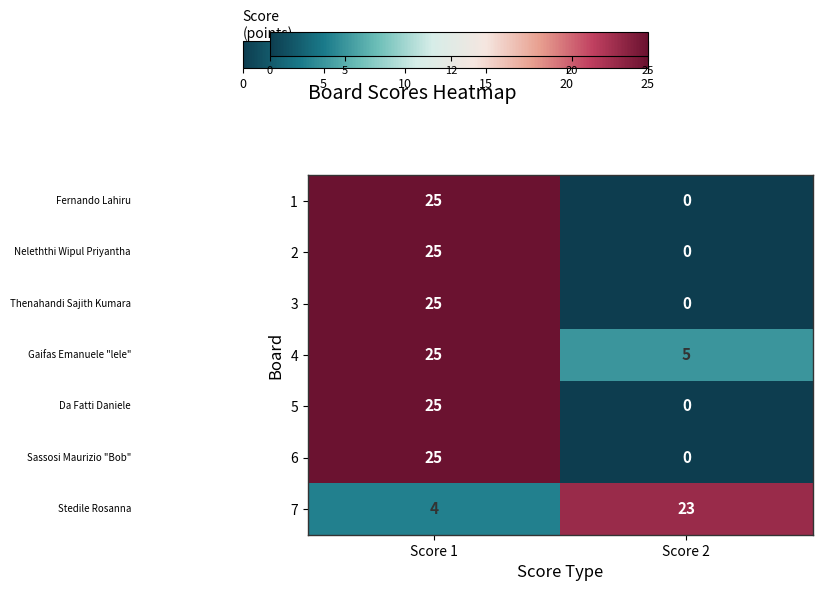

What is the difference between the highest and lowest values at Score 1?

21